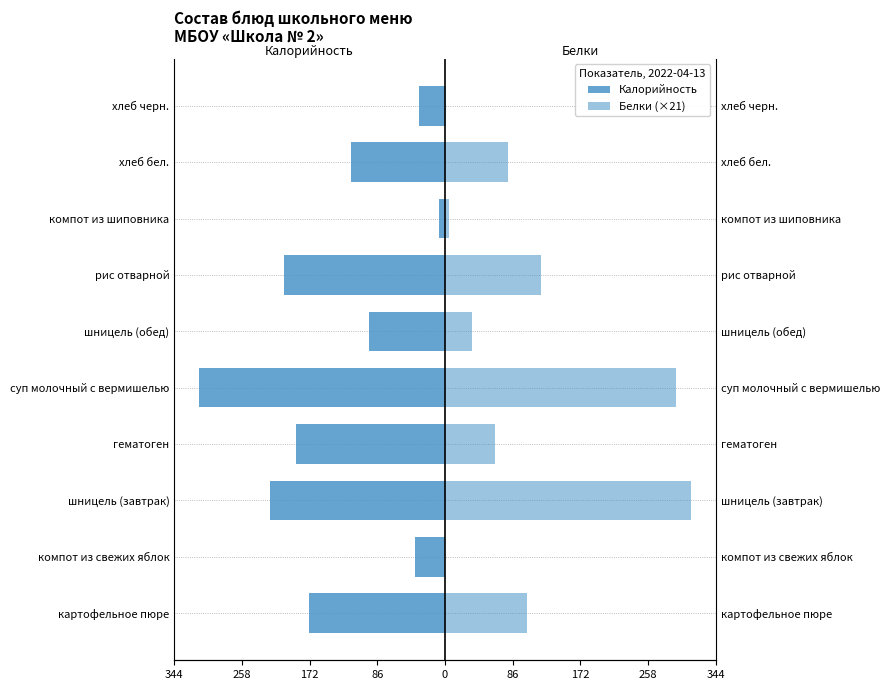

What is the difference between the maximum and minimum values in the Белки (×21) series?

312.9